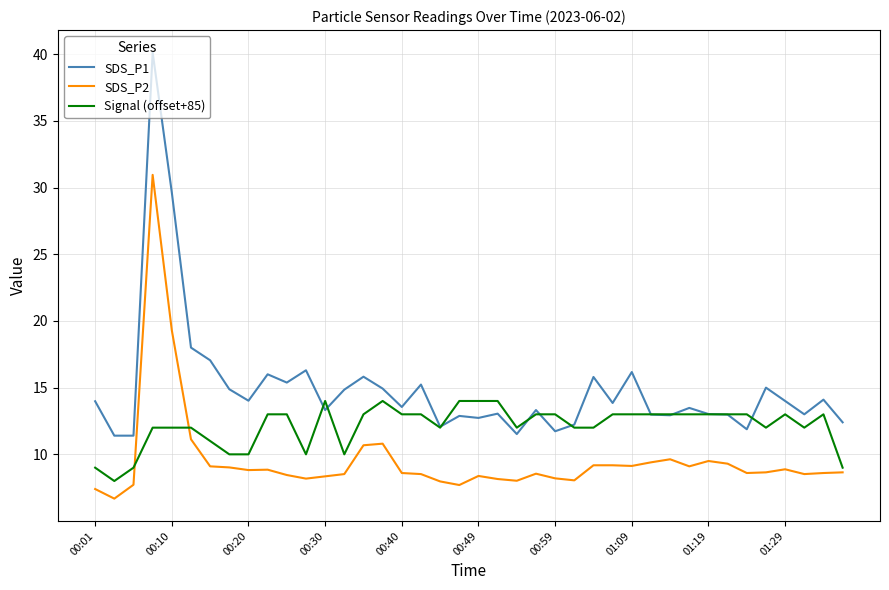

How many times do Signal (offset+85) and SDS_P2 cross each other?

2